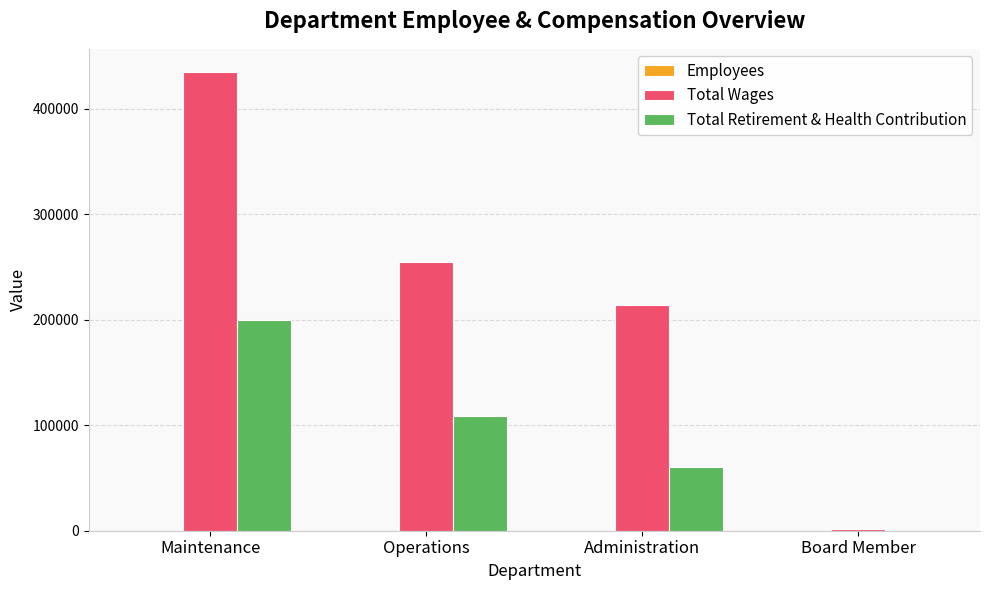

How many categories are shown in the chart?

4